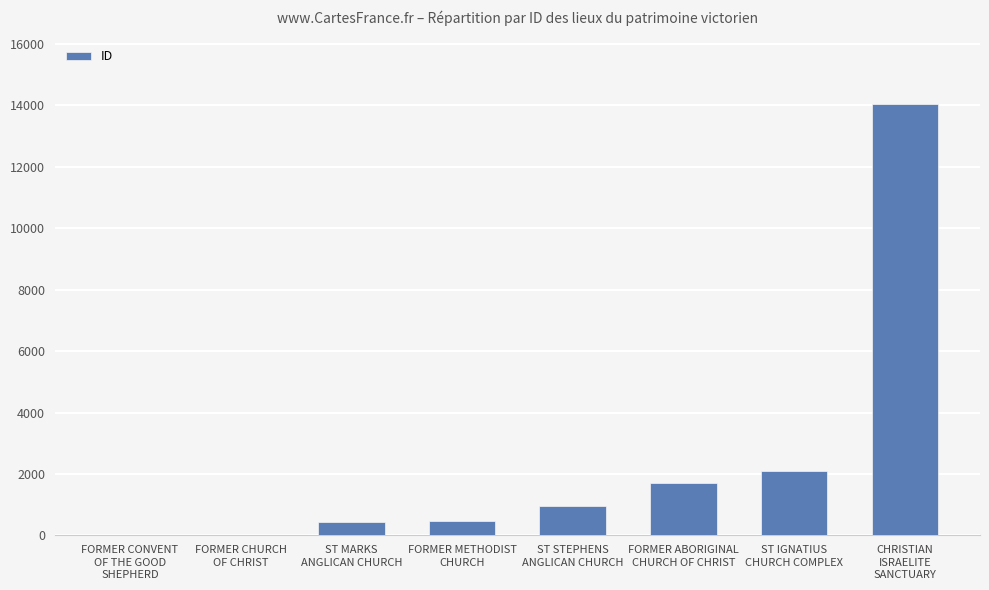

Where is the data nearest to the value 7025?

ST IGNATIUS
CHURCH COMPLEX